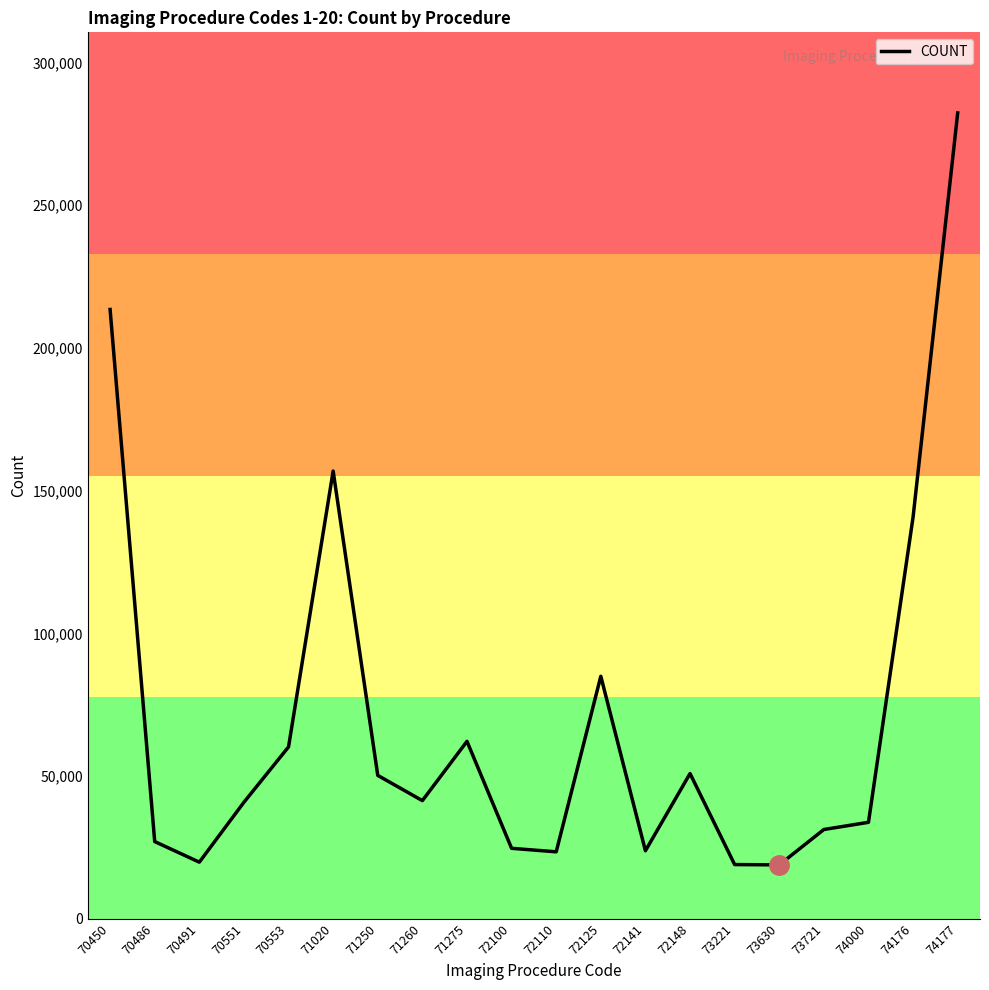

The chart shows a value of 85045 at 70553. True or false?

False